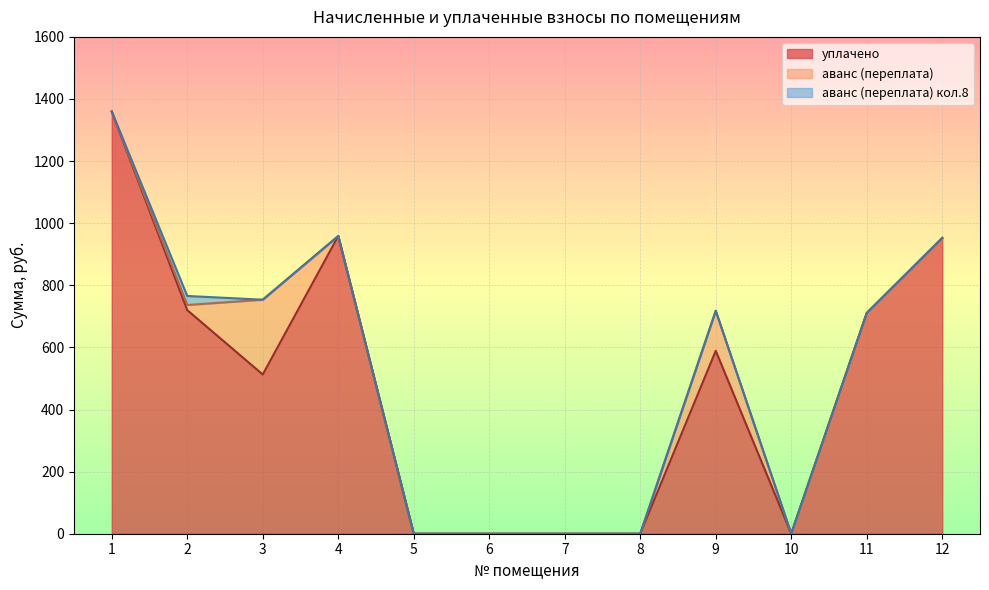

How many data points in уплачено are less than 589?

6